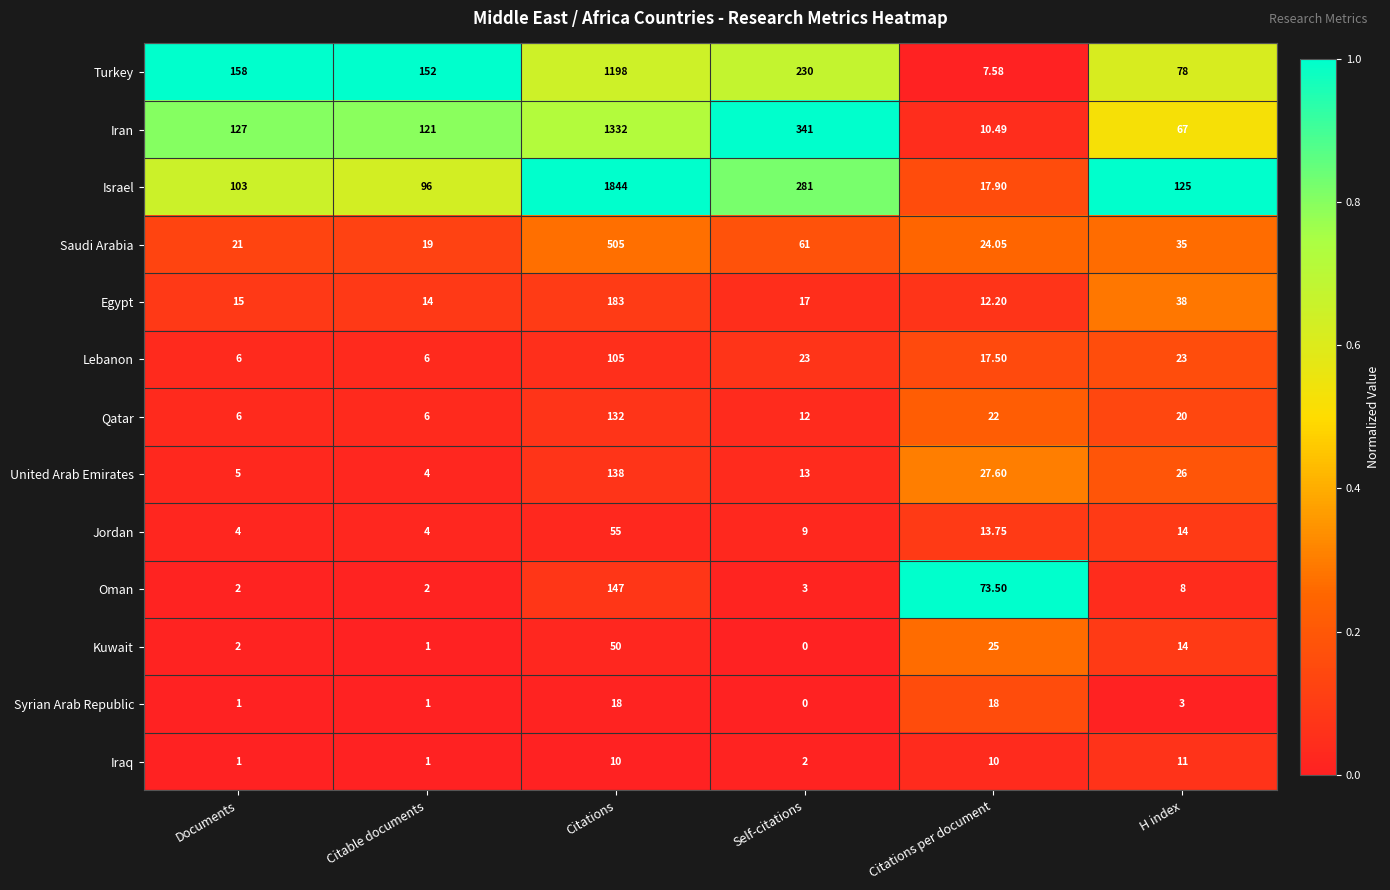

What is the total value across all series at Documents?

451.0